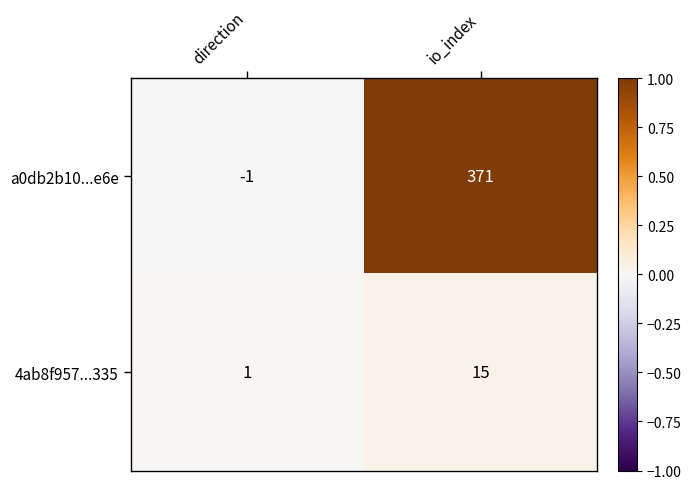

Reading left to right, transcribe all the data shown in this chart.

a0db2b10...e6e: direction=-1	io_index=371
4ab8f957...335: direction=1	io_index=15